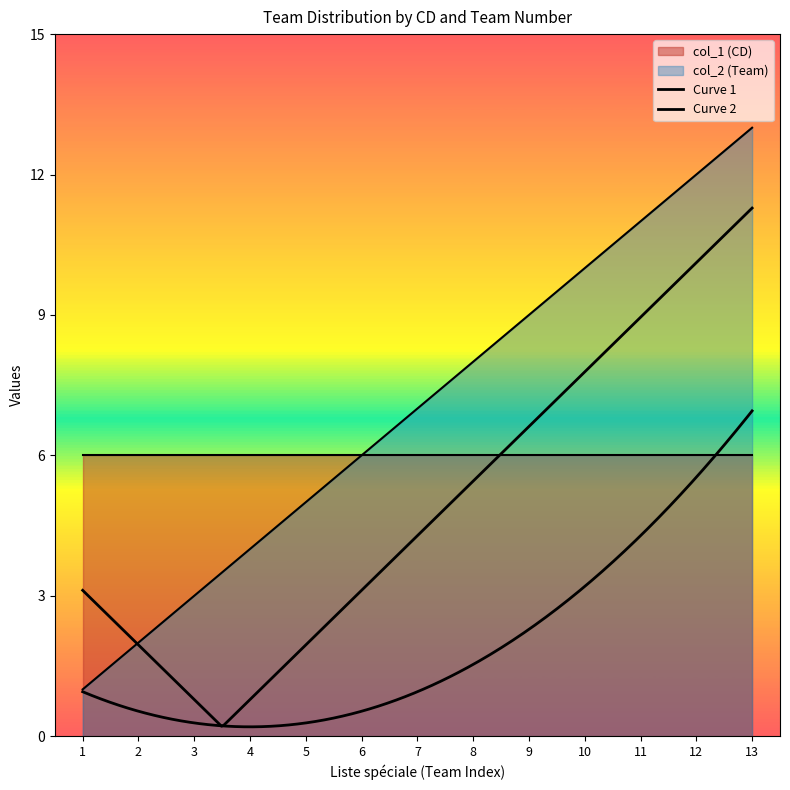

Between 12 and 11, which is larger?

12